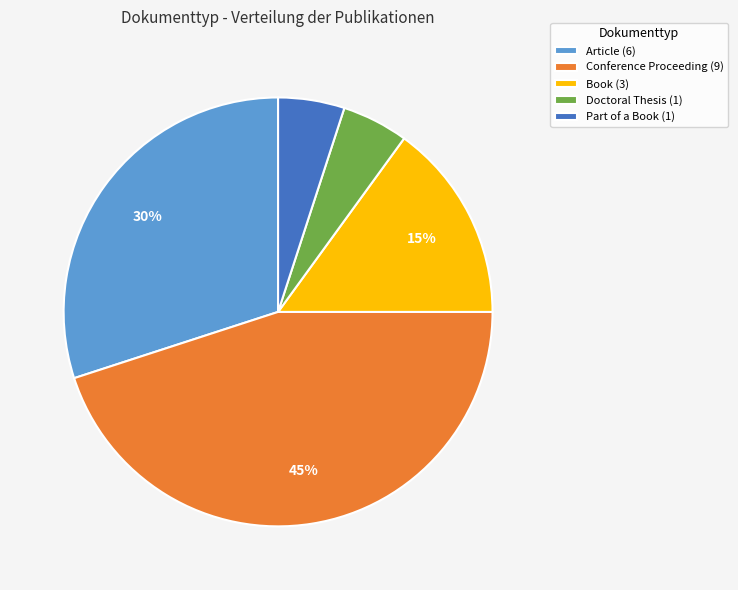

How many segments does this pie chart have?

5